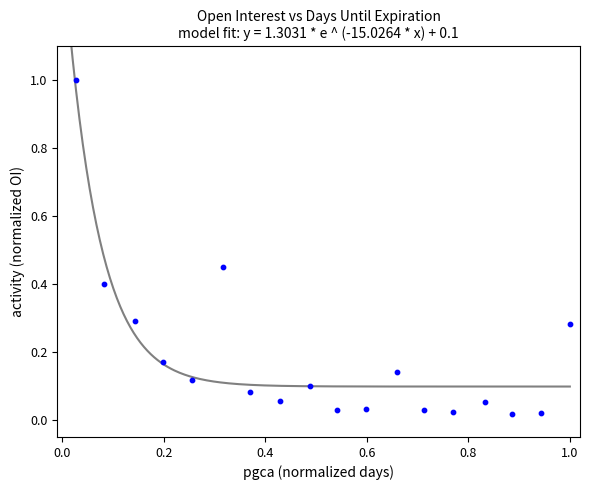

What is the range of Y values (max minus min)?

1.0